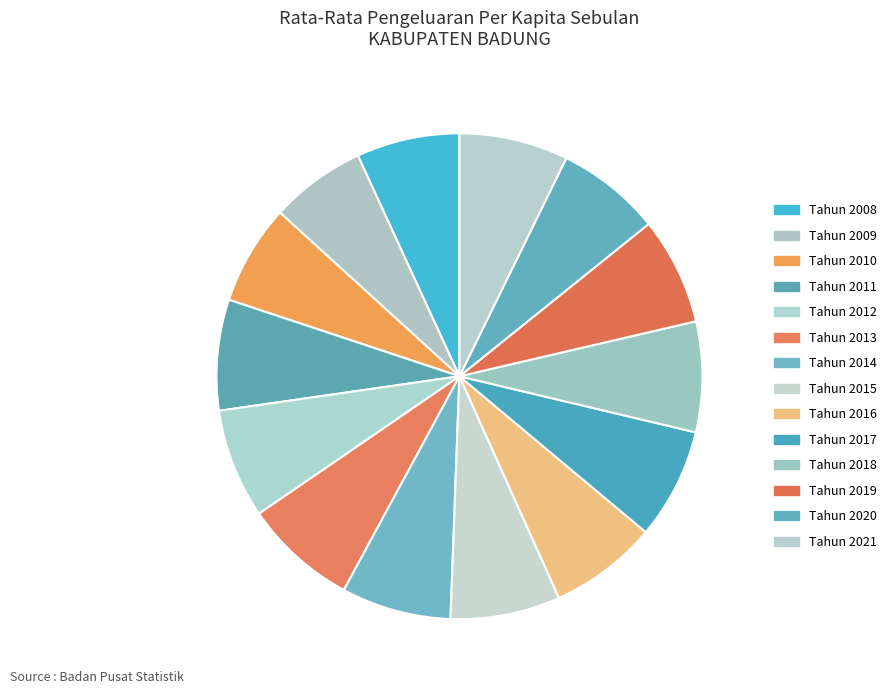

Combined, do Tahun 2012 and Tahun 2016 account for over 50%?

No